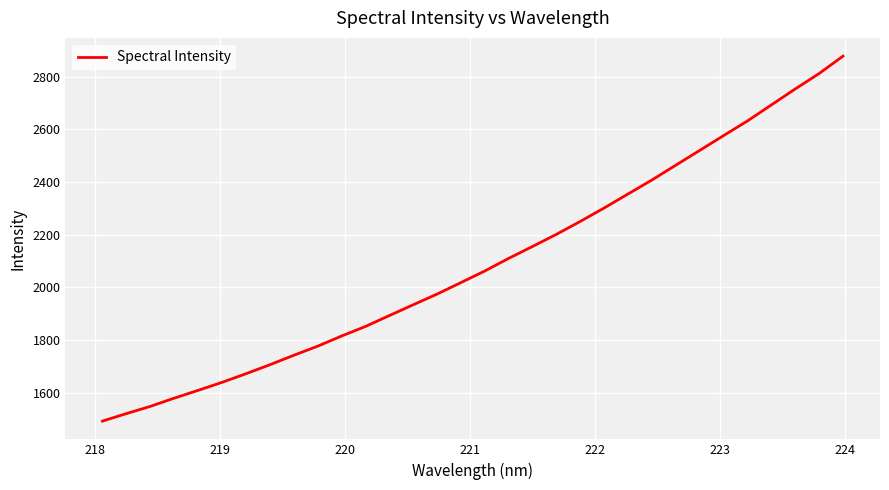

What is the greatest value displayed?

2877.4